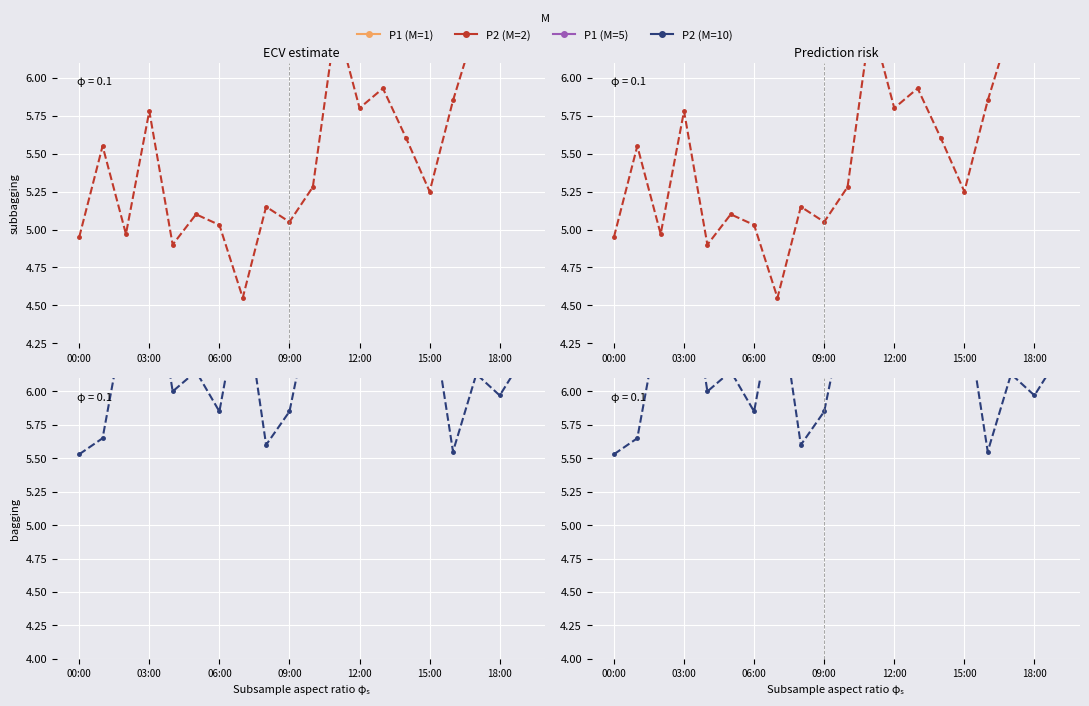

How many values in the P1 (subbagging) series are below 15?

10